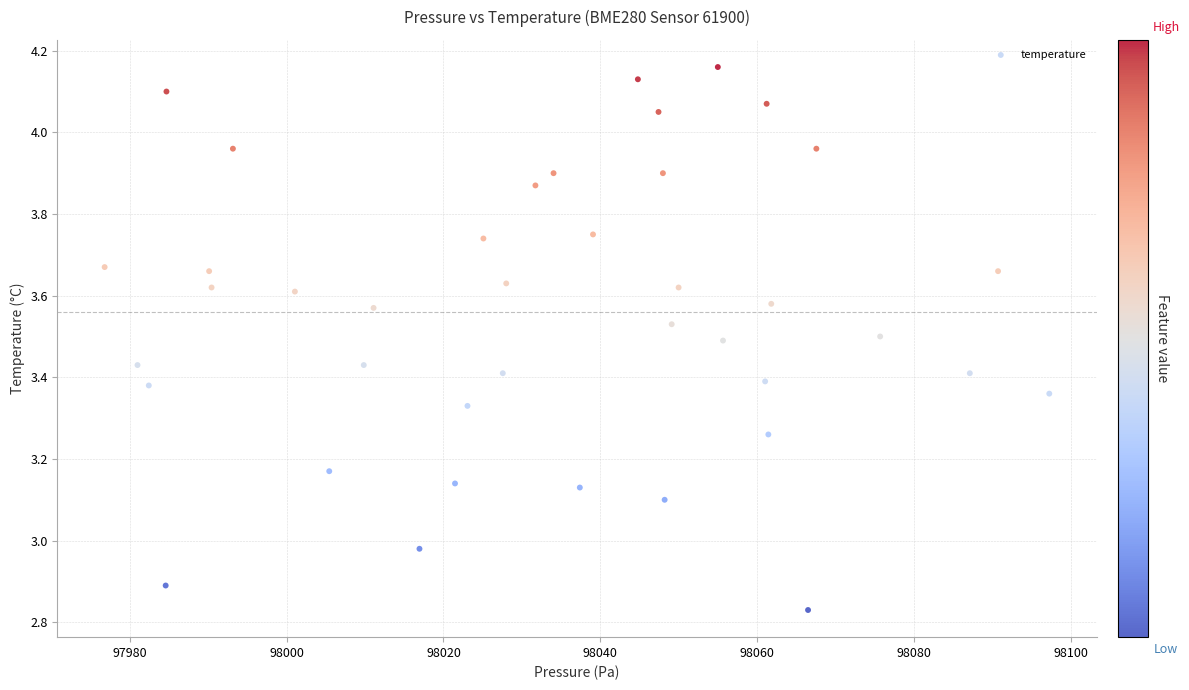

What is the range of X values (max minus min)?

120.4